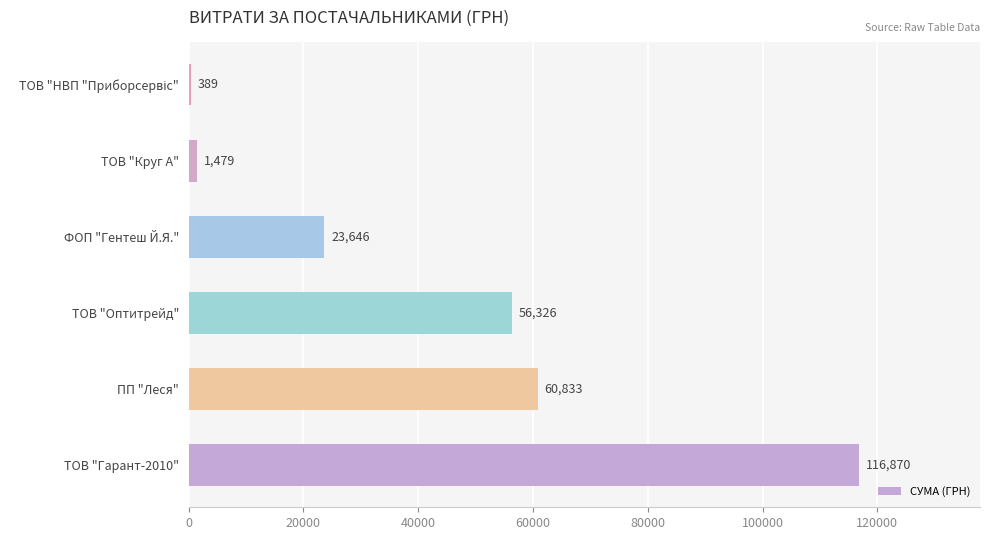

Between ПП "Леся" and ТОВ "Оптитрейд", which is larger?

ПП "Леся"